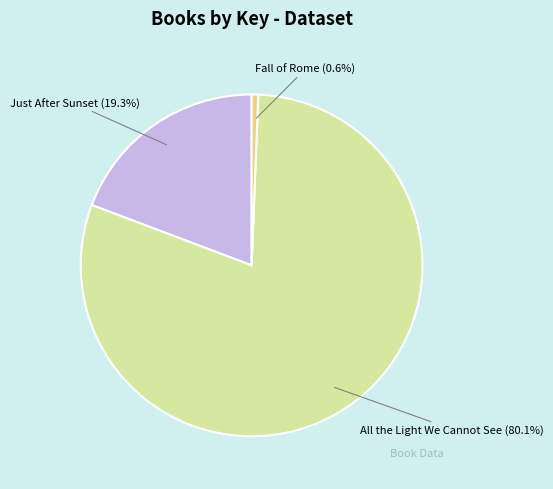

To the nearest percent, what is the difference between the largest and smallest slice percentages?

80%